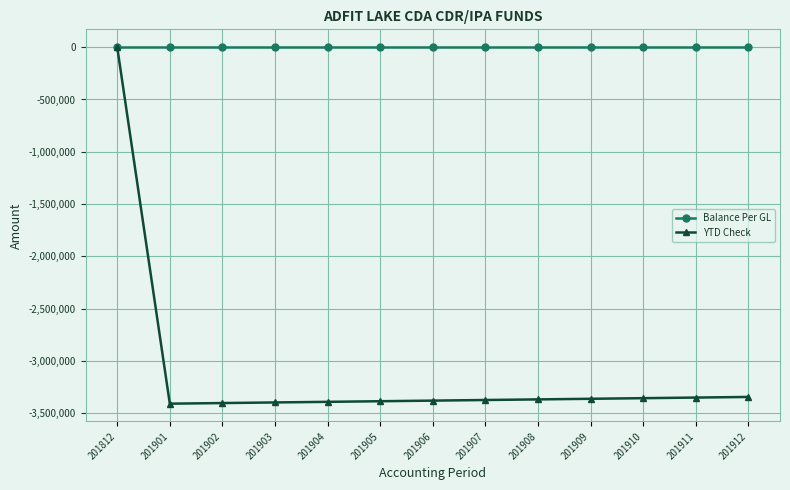

Which series has the largest range (max minus min)?

YTD Check